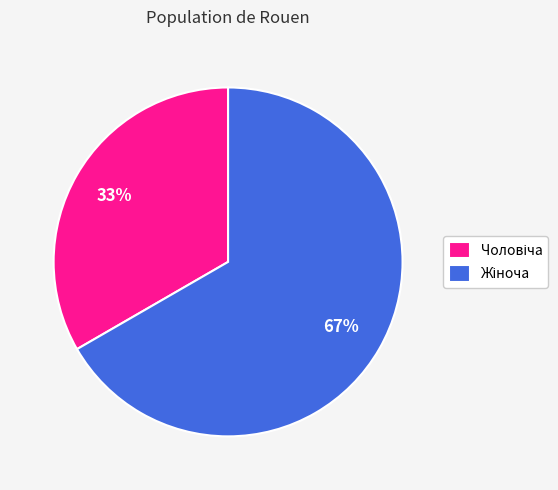

Does any single category account for the majority?

Yes